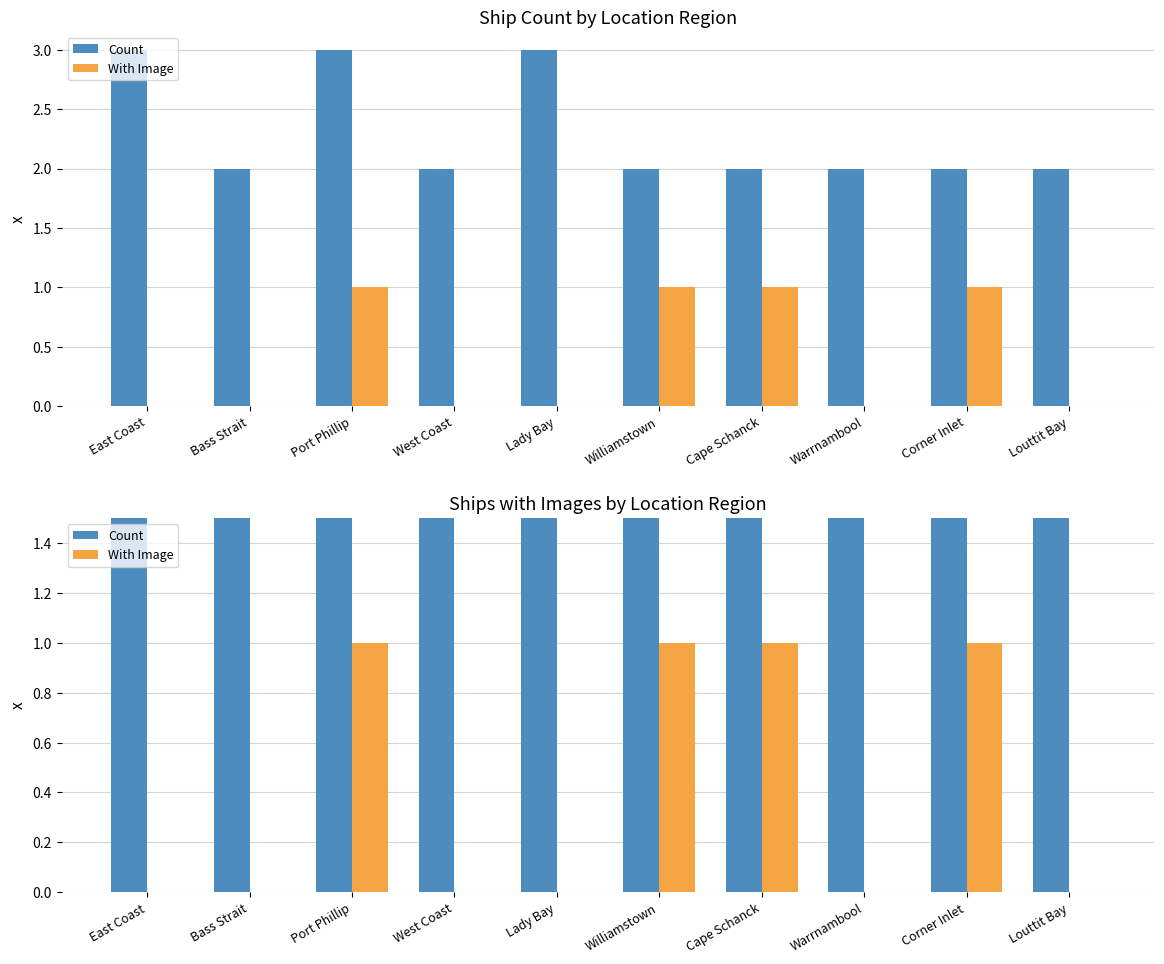

Does the chart contain any negative values?

No